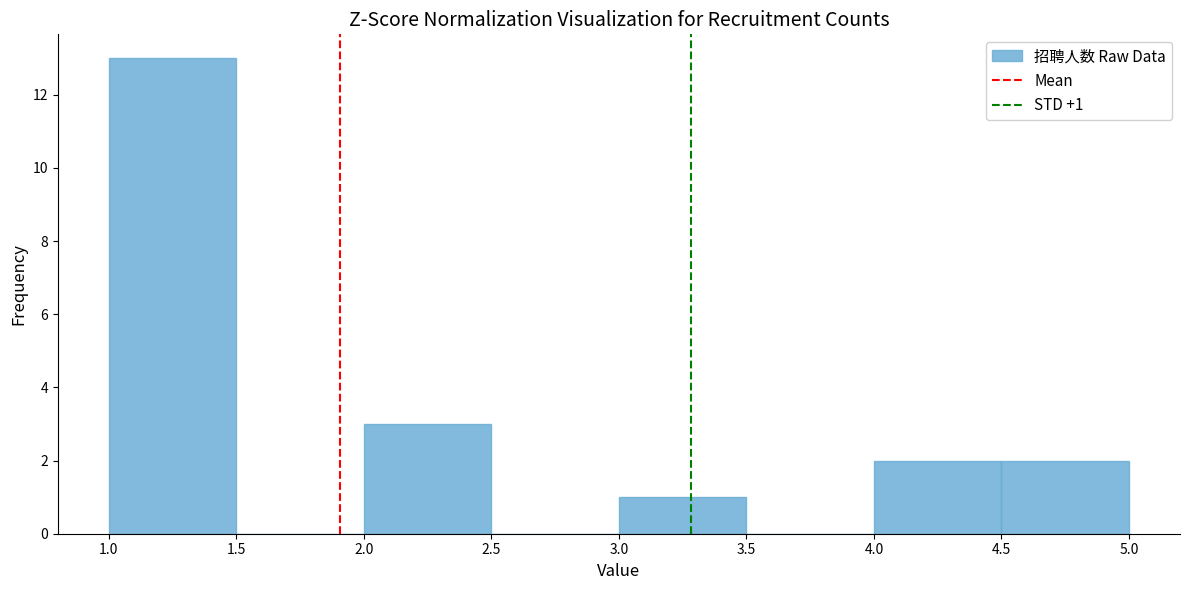

Which range on the x-axis has the tallest bar?

1.0 to 1.5